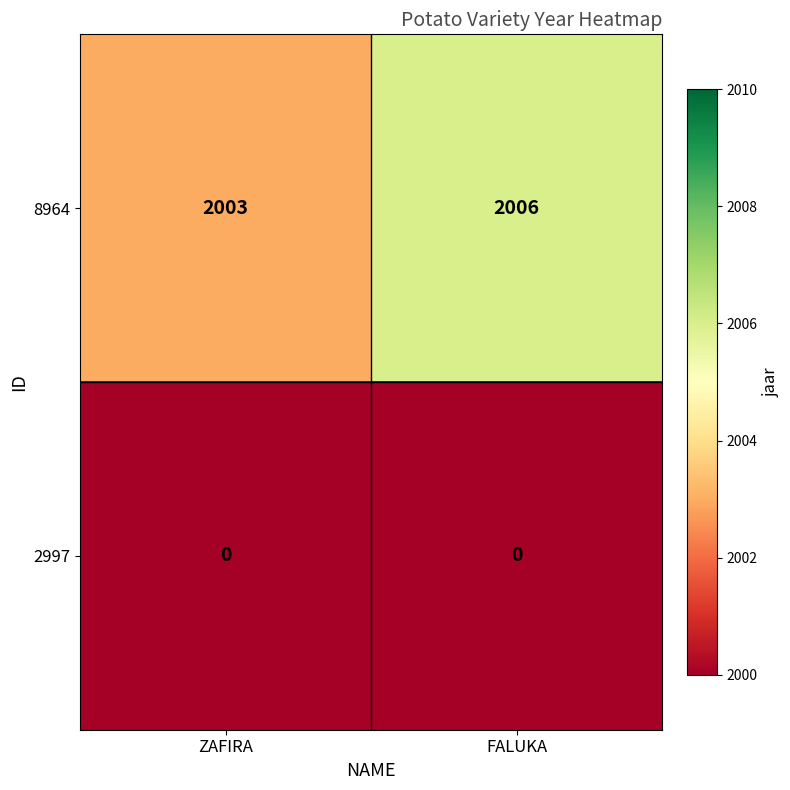

Between ZAFIRA and FALUKA, which series saw the biggest shift?

8964